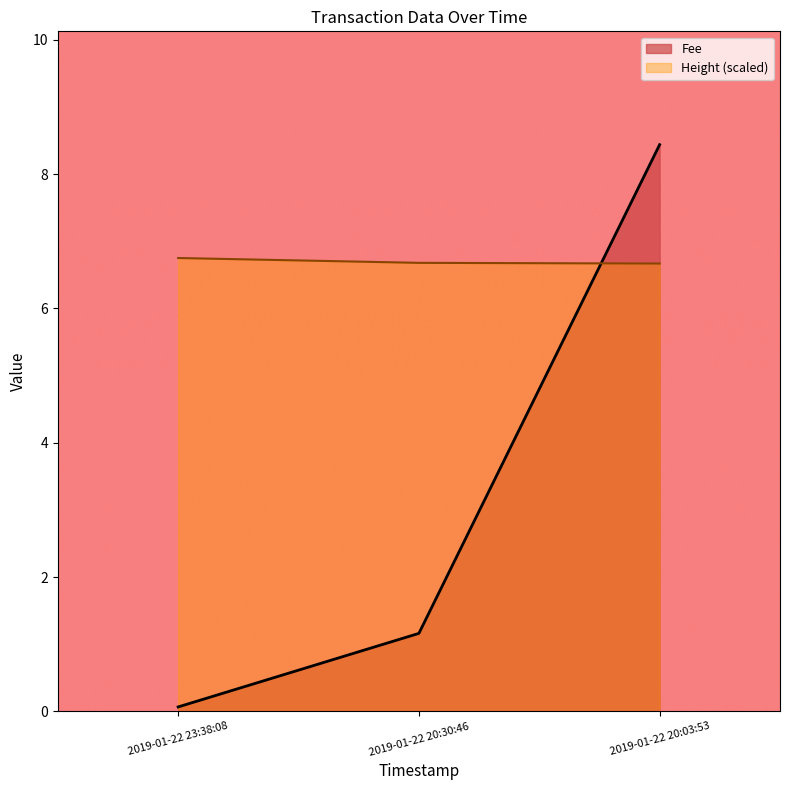

Is the value of Fee at 2019-01-22 23:38:08 greater than the value of Height at 2019-01-22 23:38:08?

No